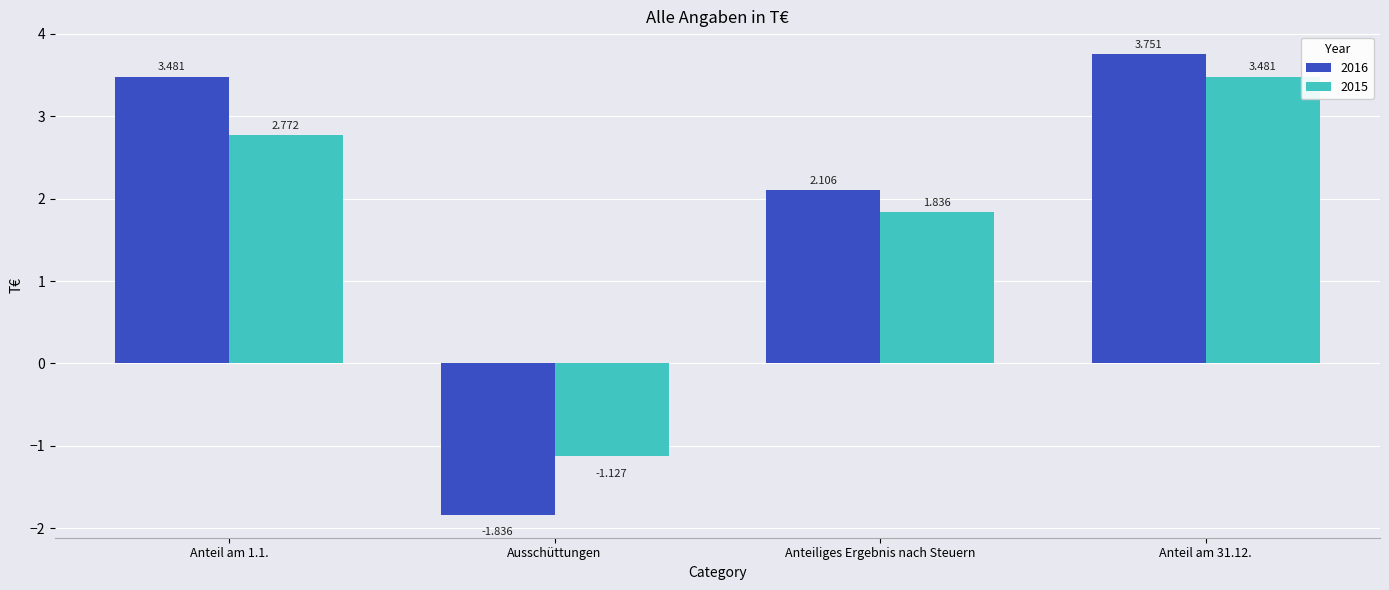

Where is 2016 nearest to the value 0?

Ausschüttungen